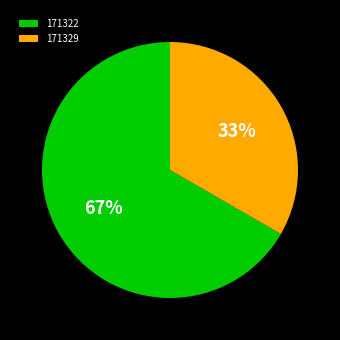

Which slice is the largest?

171322